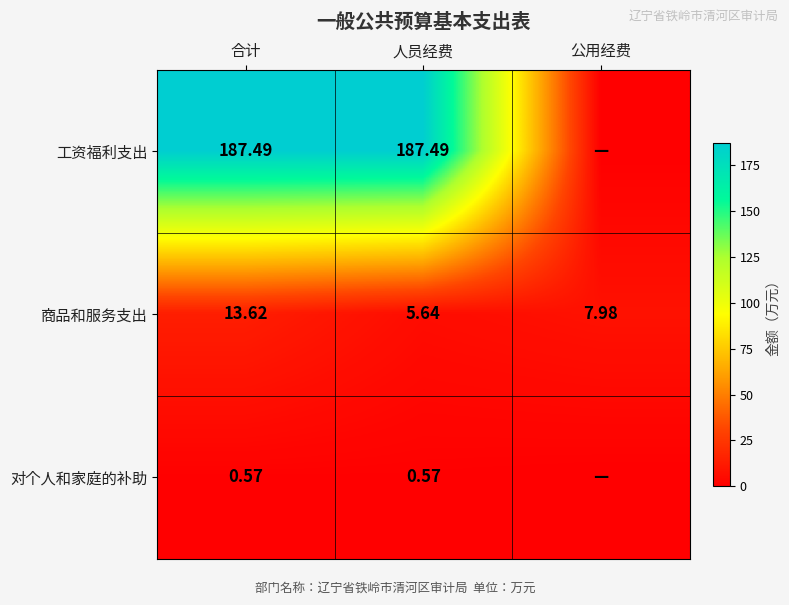

Is it true that 商品和服务支出 equals 13.6 at 合计?

True